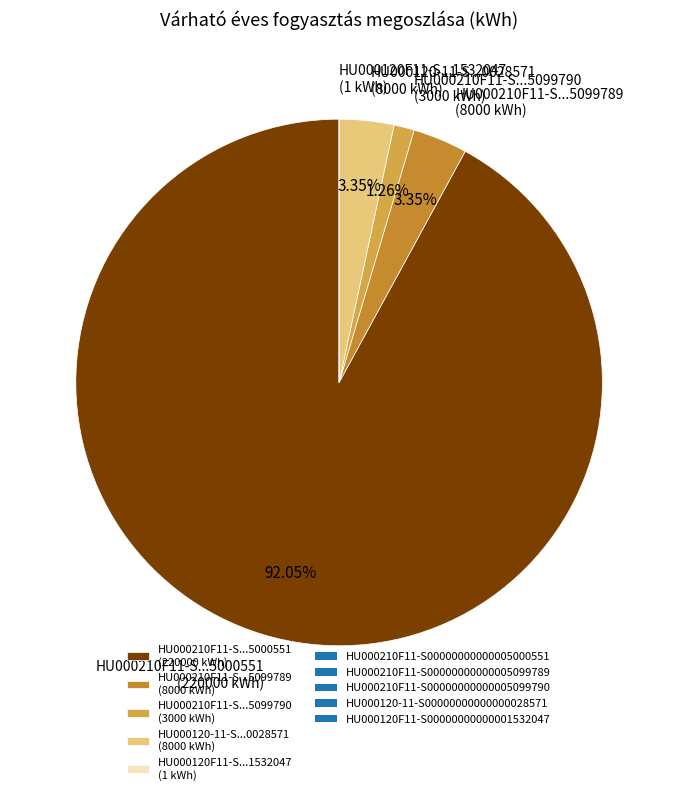

Is HU000210F11-S...5000551 (220000 kWh) the majority of the pie?

Yes